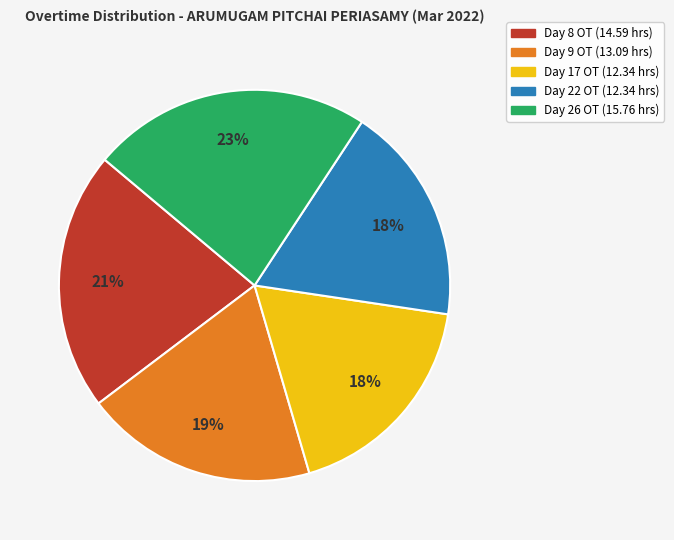

Count the number of slices in the pie.

5